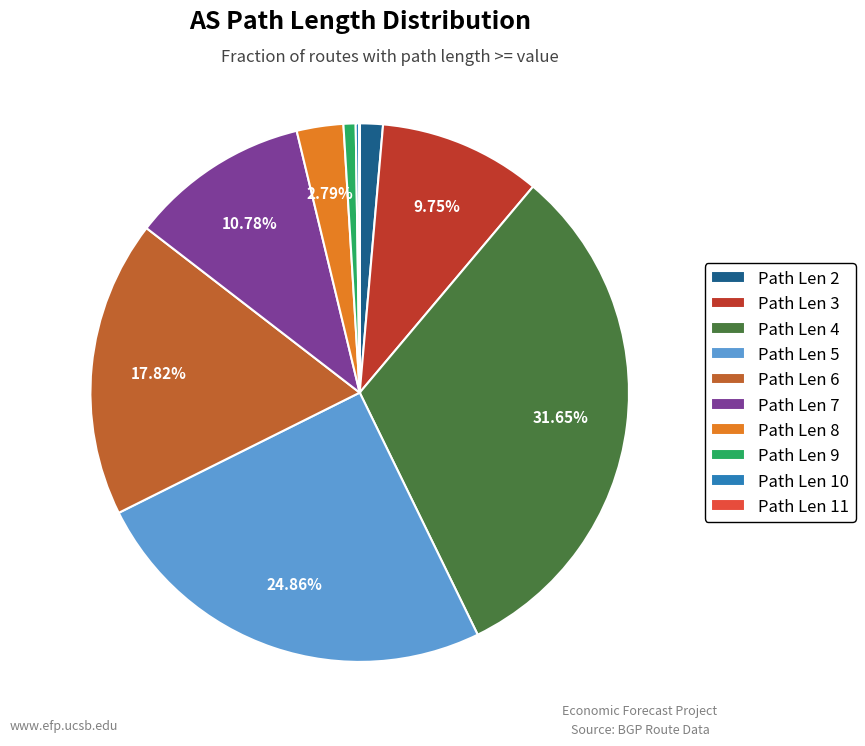

What is the ratio of the value at Path Len 5 to the value at Path Len 2?

17.9